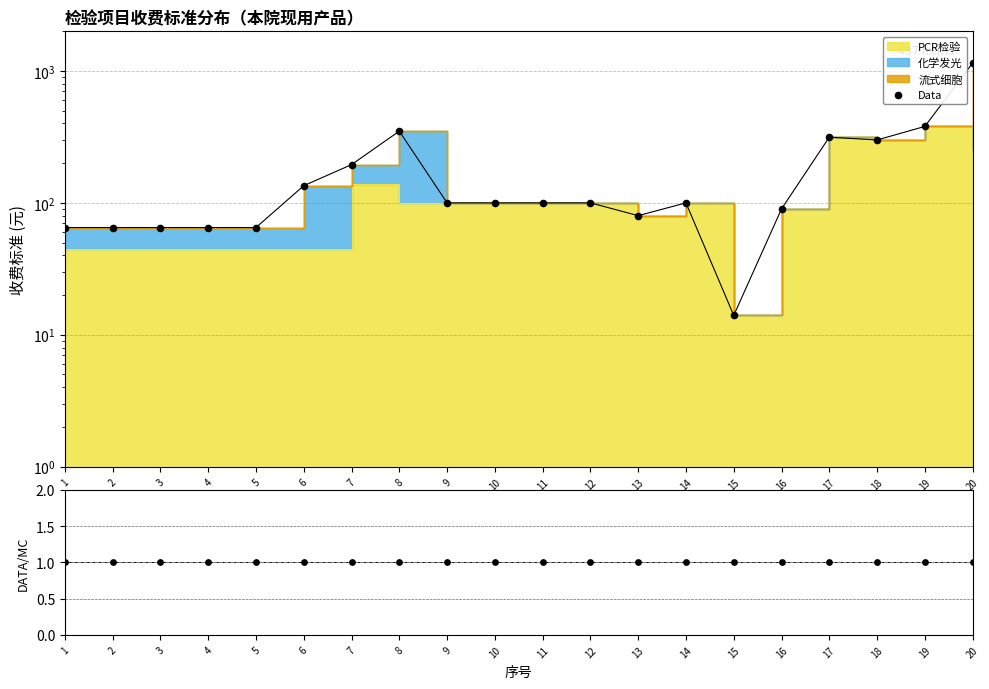

What is the change in value from 17 to 19?

+65